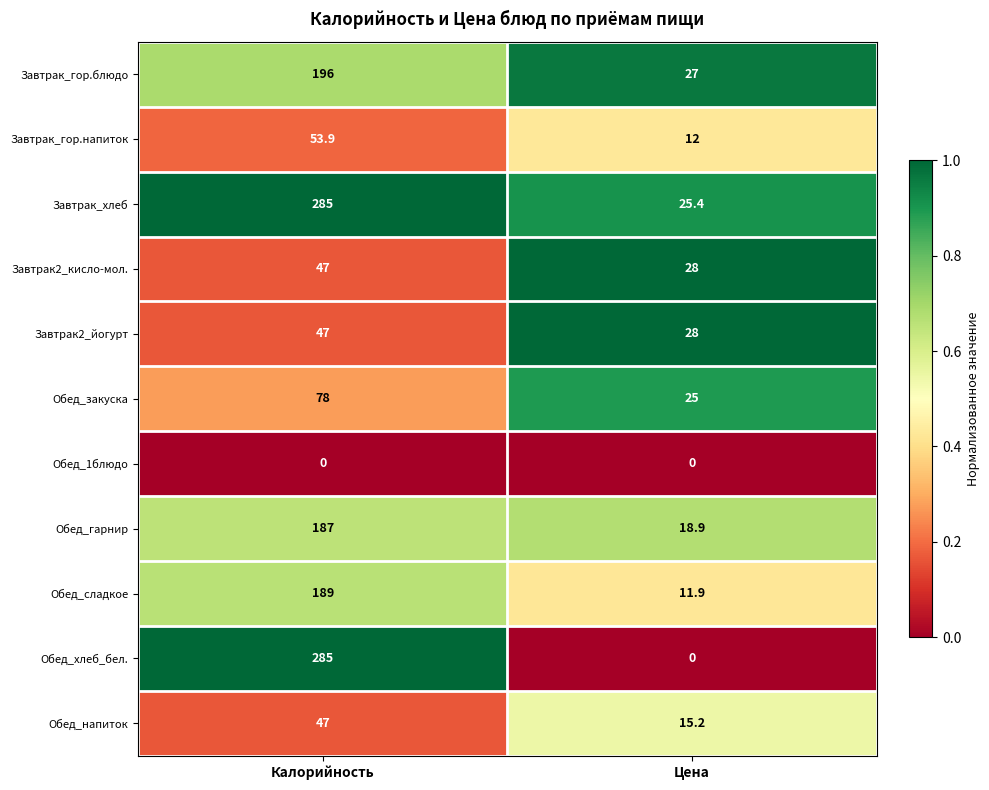

What is the difference between the maximum and minimum values in the Завтрак_гор.блюдо series?

169.0